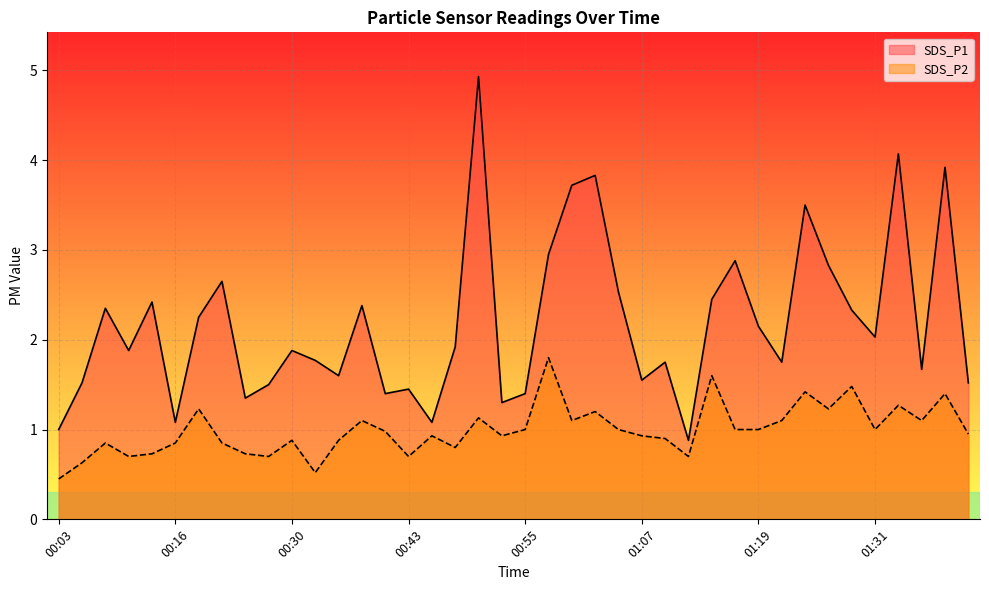

List the series in order of their overall mean, highest first.

SDS_P1, SDS_P2